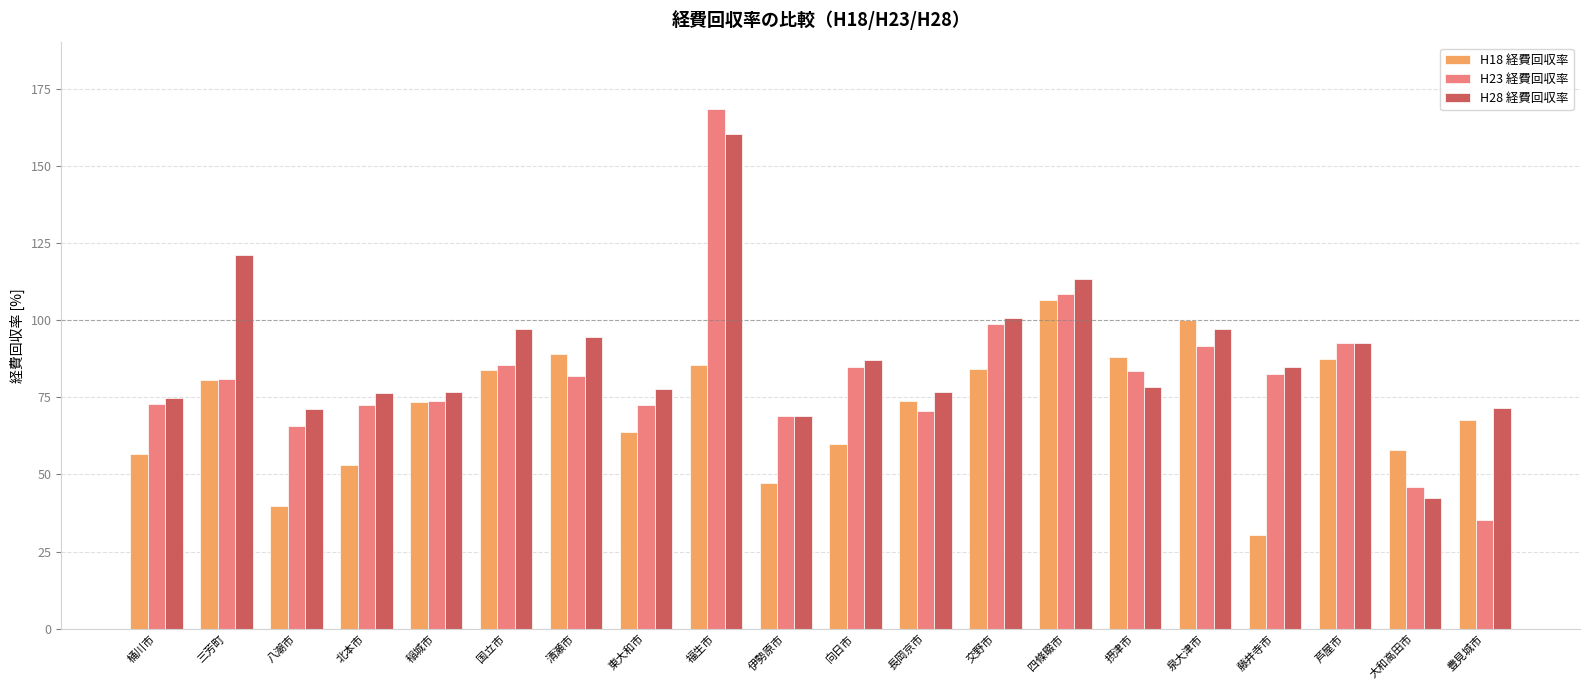

Which category has the highest value across all series?

福生市